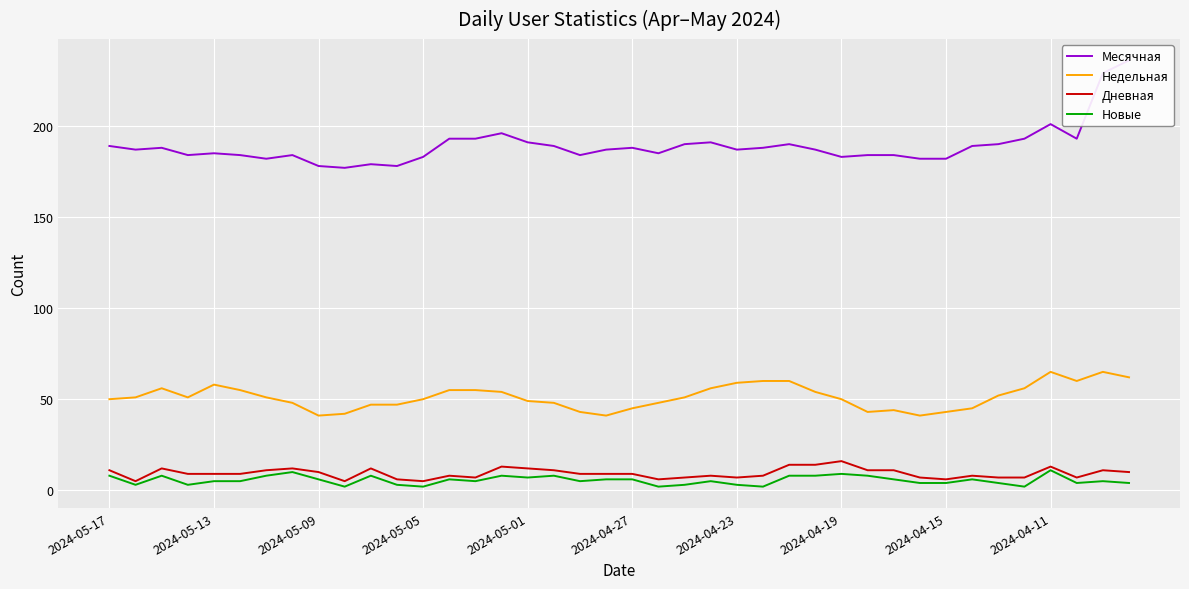

Does the chart display data point markers on the line(s)?

No